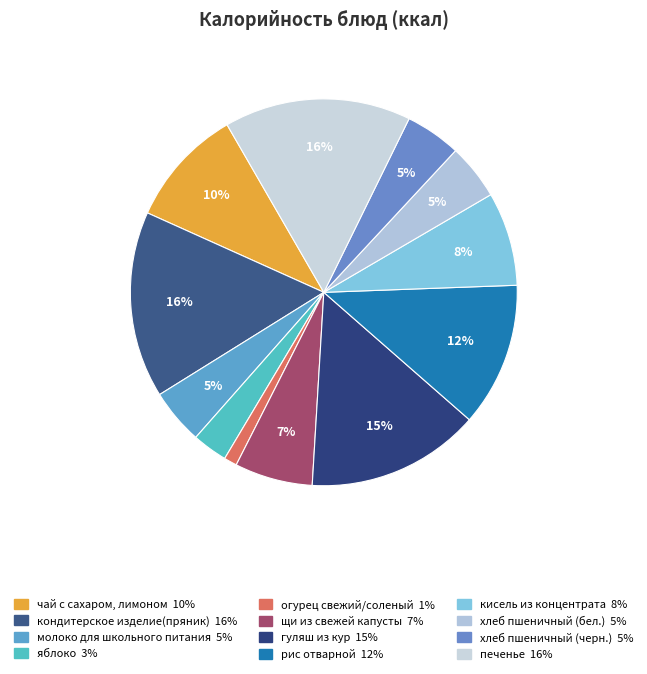

Between гуляш из кур and печенье, which is larger?

печенье